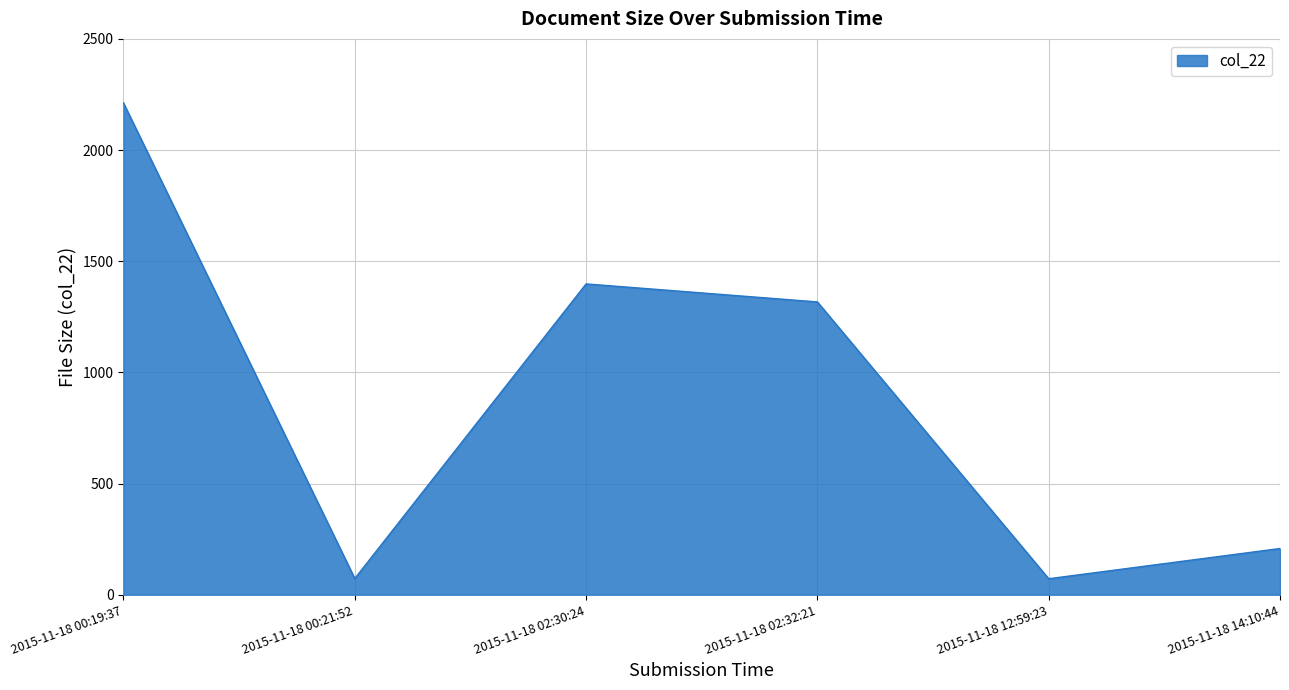

What is the difference between the maximum and minimum values?

2140